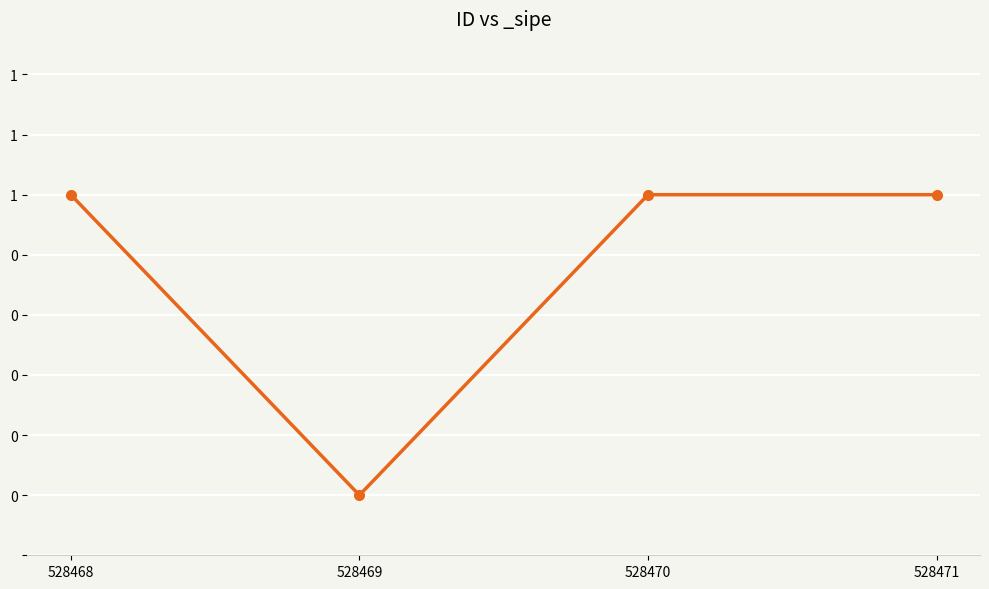

Does the chart have visible grid lines?

Yes